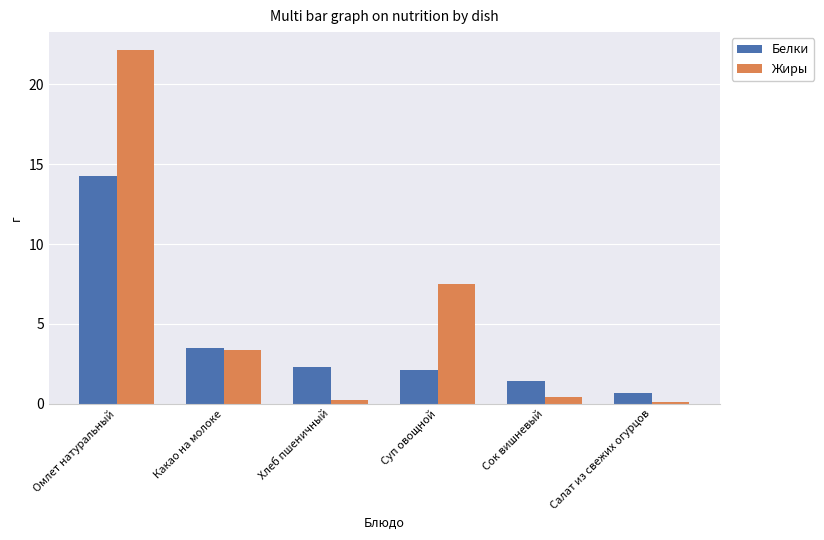

What are all the series names shown in the legend?

Белки, Жиры